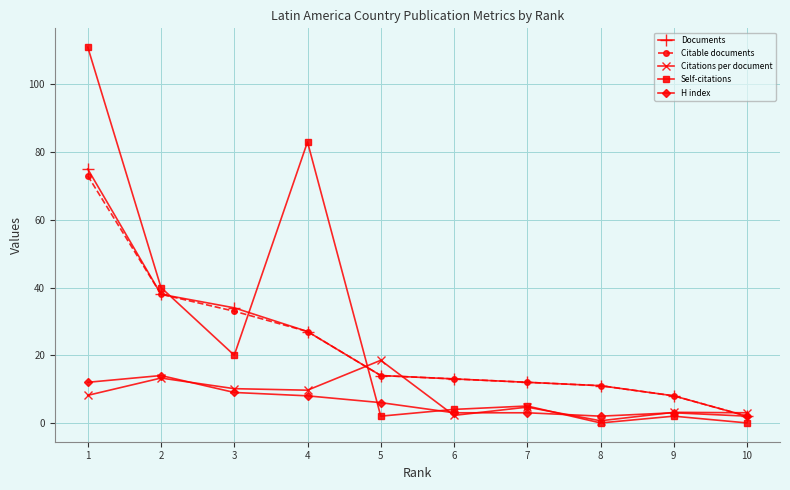

Which series ends up on top after the final intersection of Self-citations and Documents?

Documents